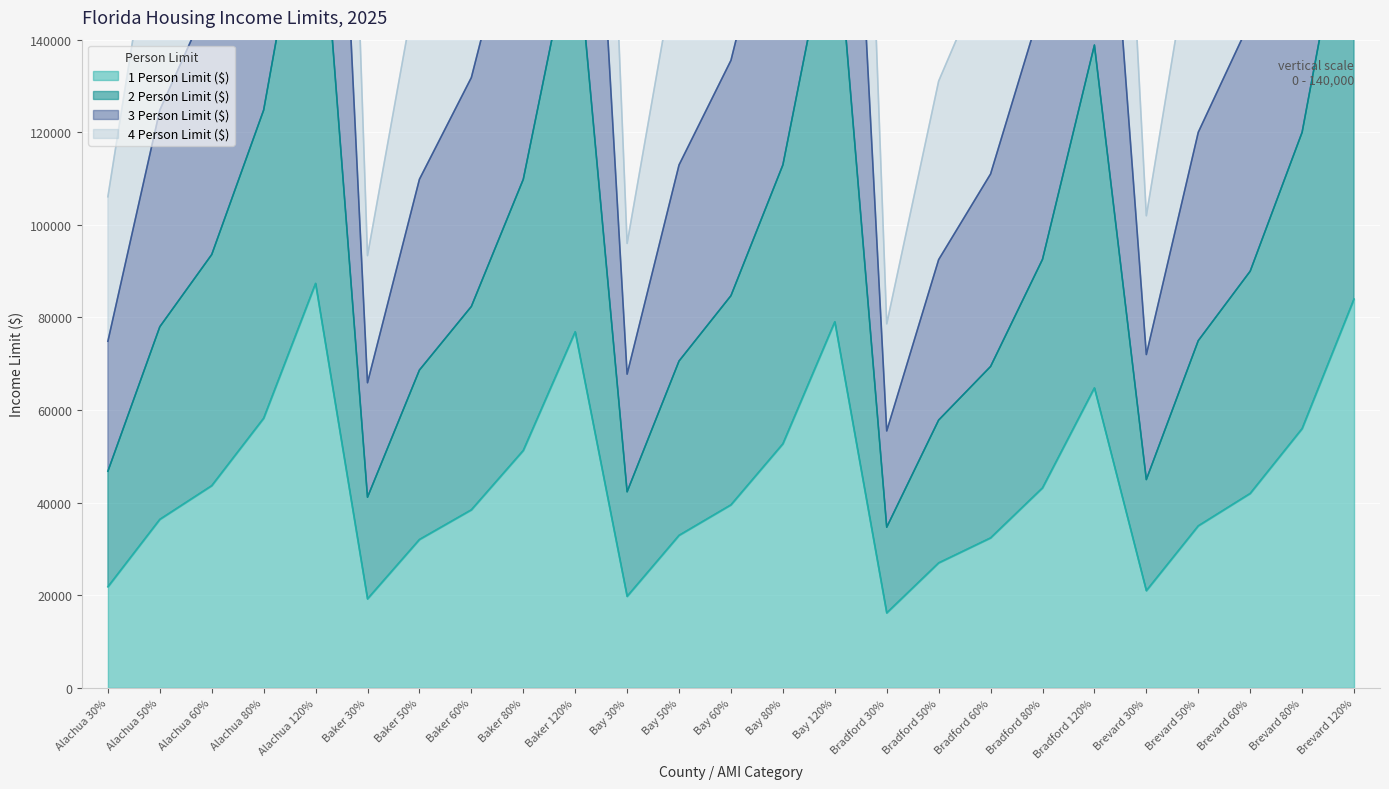

True or false: 3 Person Limit ($) has a value of 180720 at Bay 80%.

True